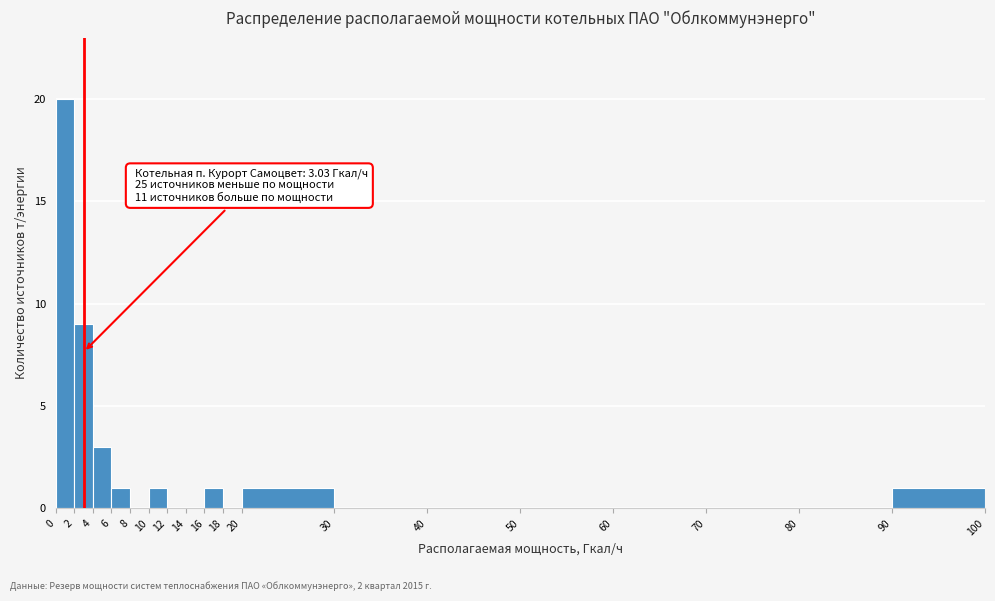

Which range on the x-axis has the tallest bar?

0 to 2